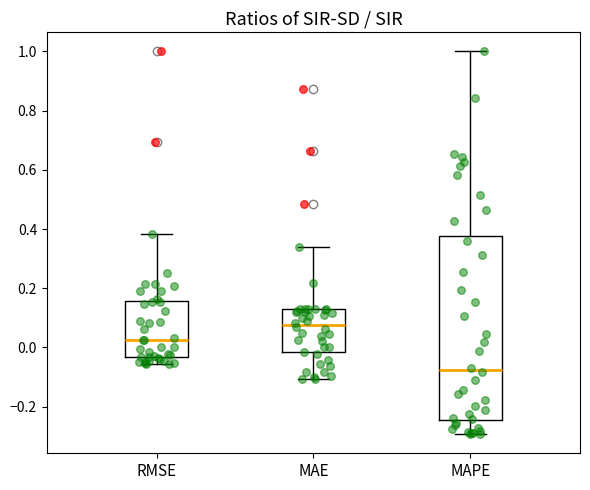

Which box has the lowest median line?

MAPE